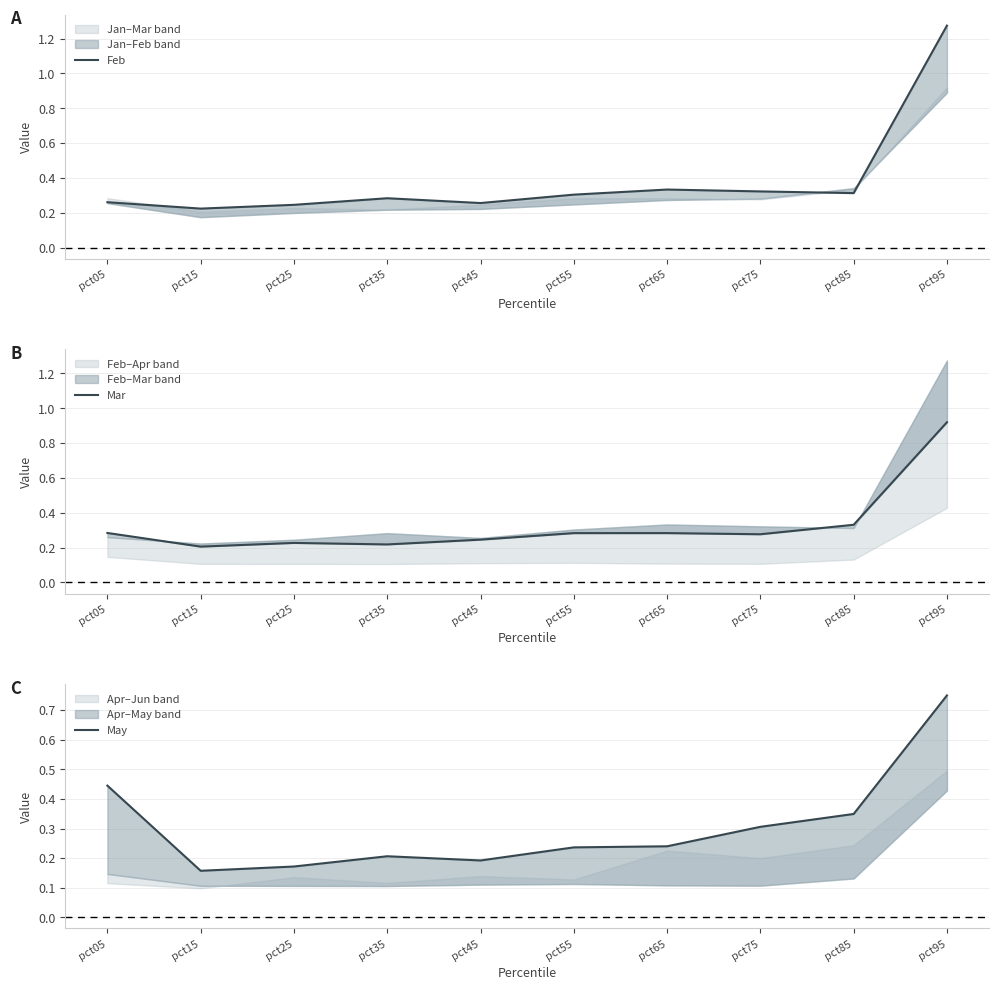

Which category has the highest value in the May series?

pct95